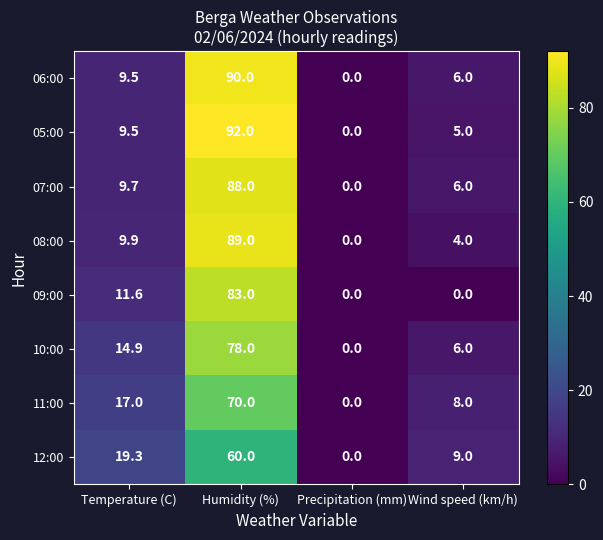

What is the sum of the 11:00 values at Temperature (C) and Humidity (%)?

87.0